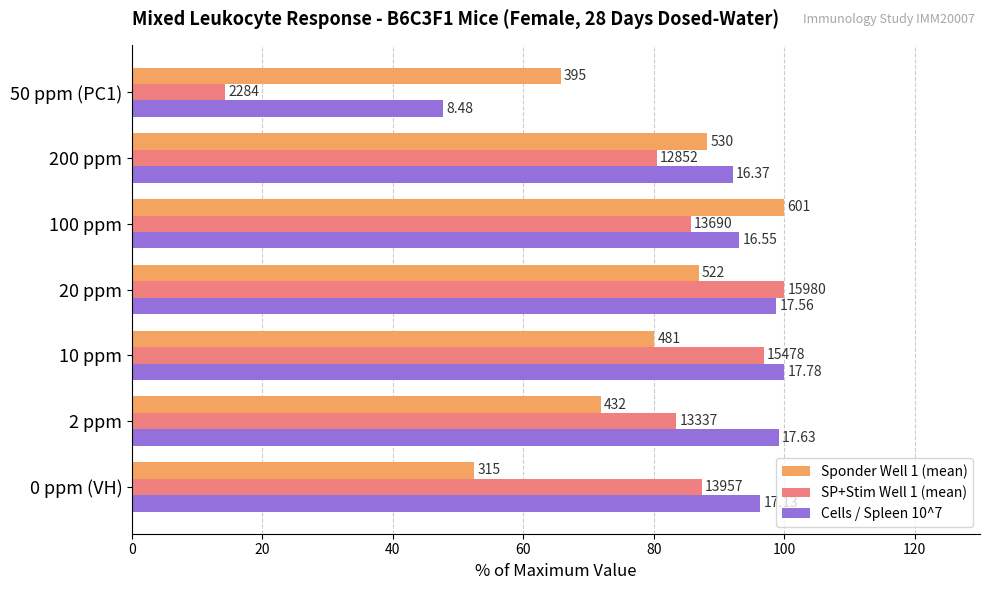

What is the maximum value shown in the chart?

100.0